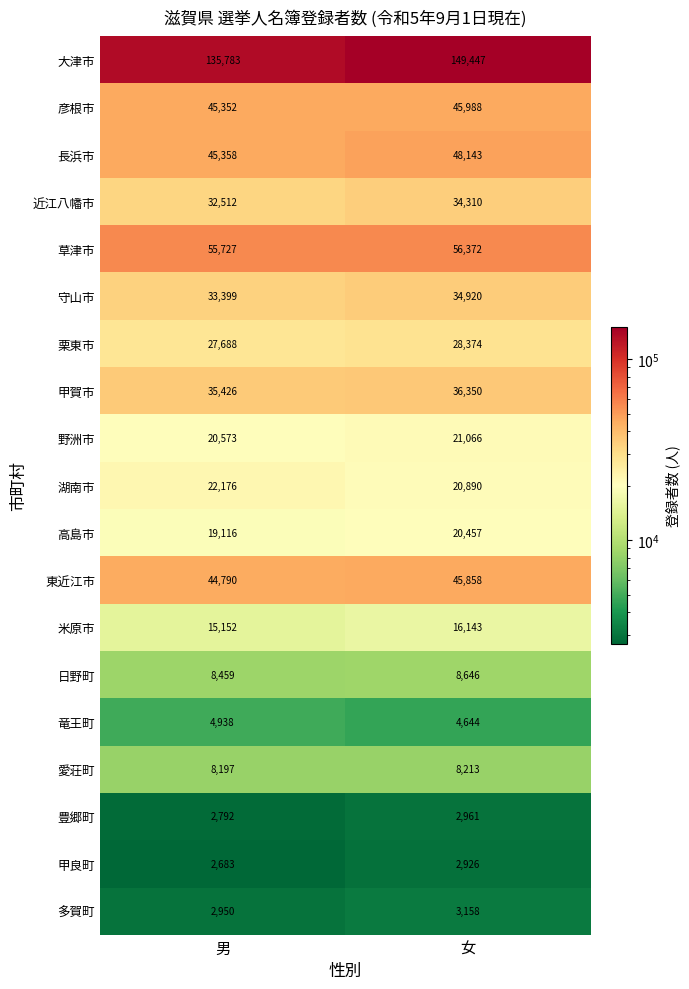

List the series in order of their peak value, lowest first.

甲良町, 豊郷町, 多賀町, 竜王町, 愛荘町, 日野町, 米原市, 高島市, 野洲市, 湖南市, 栗東市, 近江八幡市, 守山市, 甲賀市, 東近江市, 彦根市, 長浜市, 草津市, 大津市